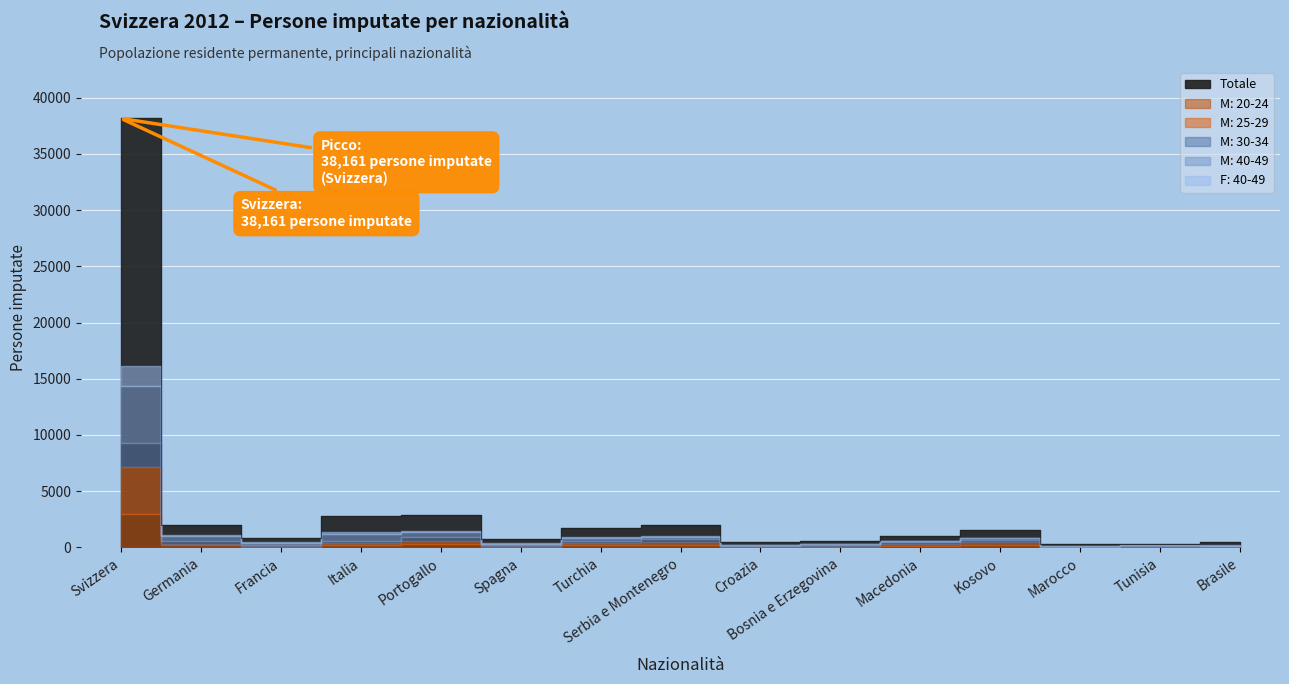

The M: 40-49 series shows 455 at Portogallo. True or false?

True